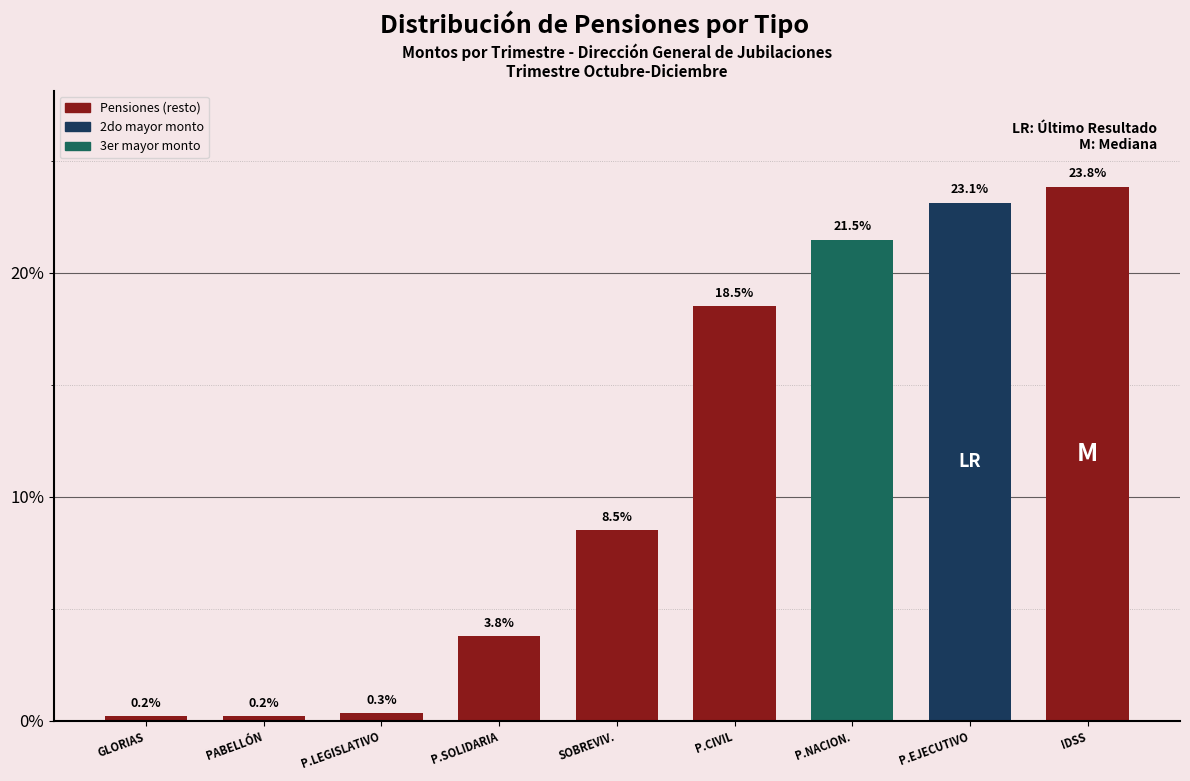

Reading left to right, what are all the values shown in this chart?

GLORIAS=0.2	PABELLÓN=0.2	P.LEGISLATIVO=0.3	P.SOLIDARIA=3.8	SOBREVIV.=8.5	P.CIVIL=18.5	P.NACION.=21.5	P.EJECUTIVO=23.1	IDSS=23.8